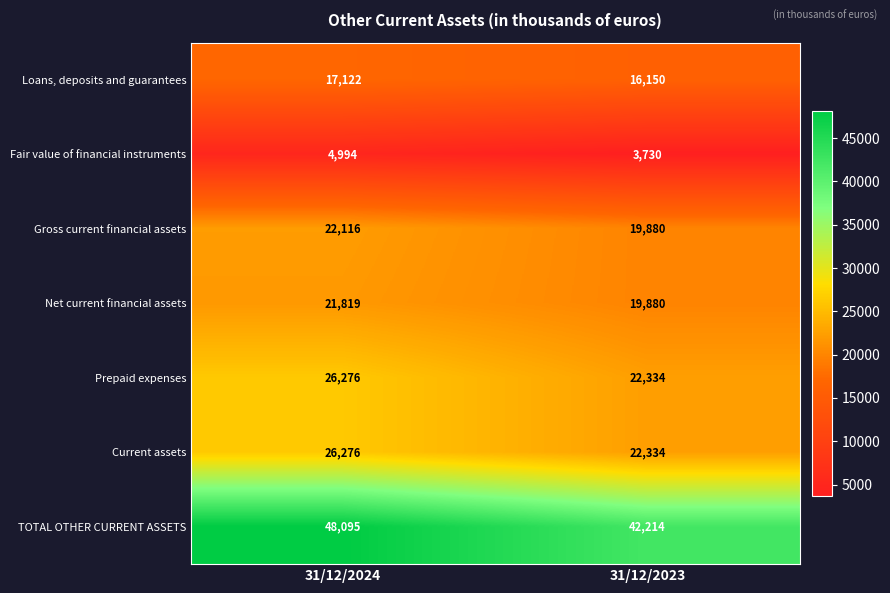

What is the minimum value shown in the chart?

3730